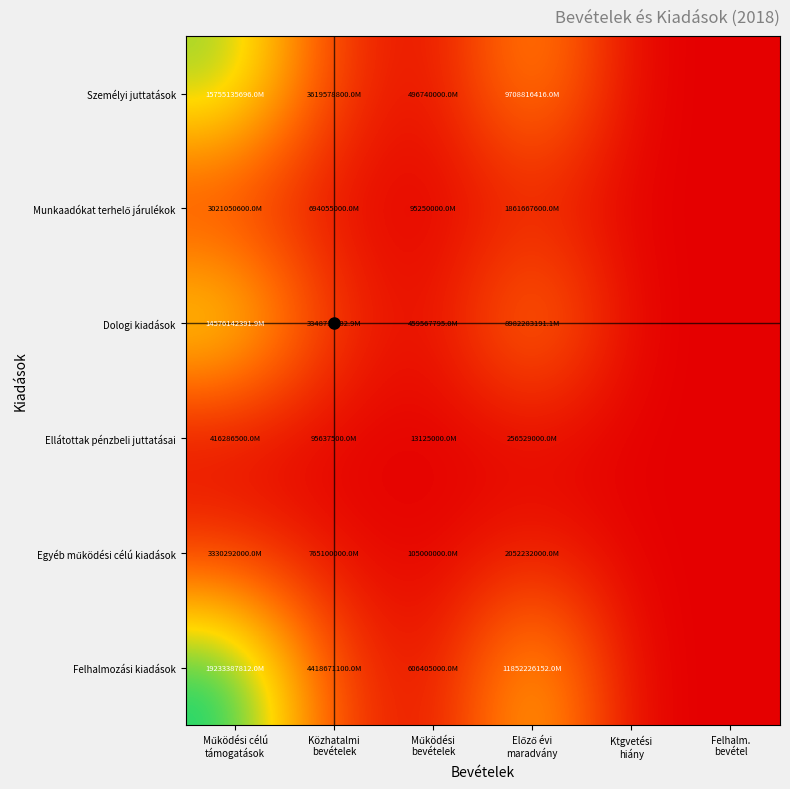

Between Előző évi
maradvány and Működési
bevételek, which is larger?

Előző évi
maradvány